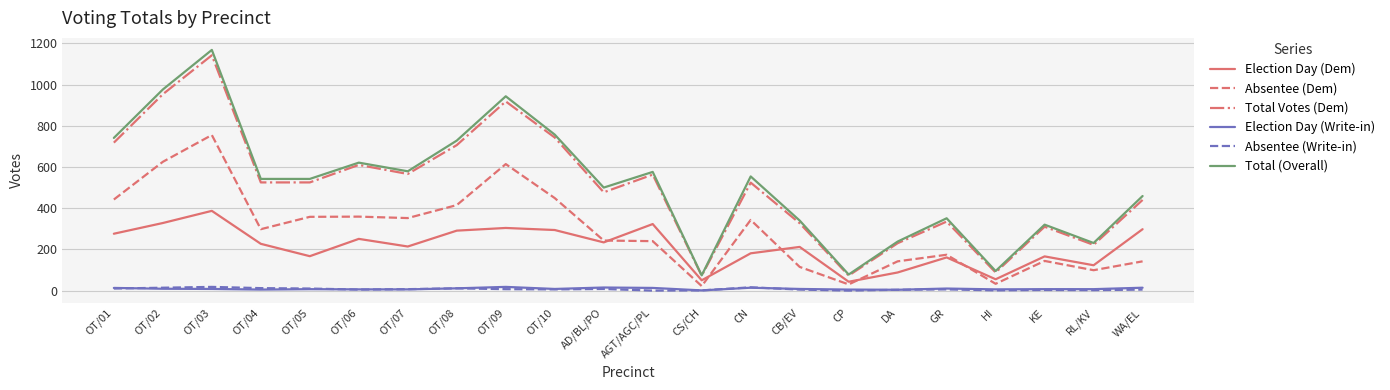

The Election Day (Dem) series shows 123 at AD/BL/PO. True or false?

False